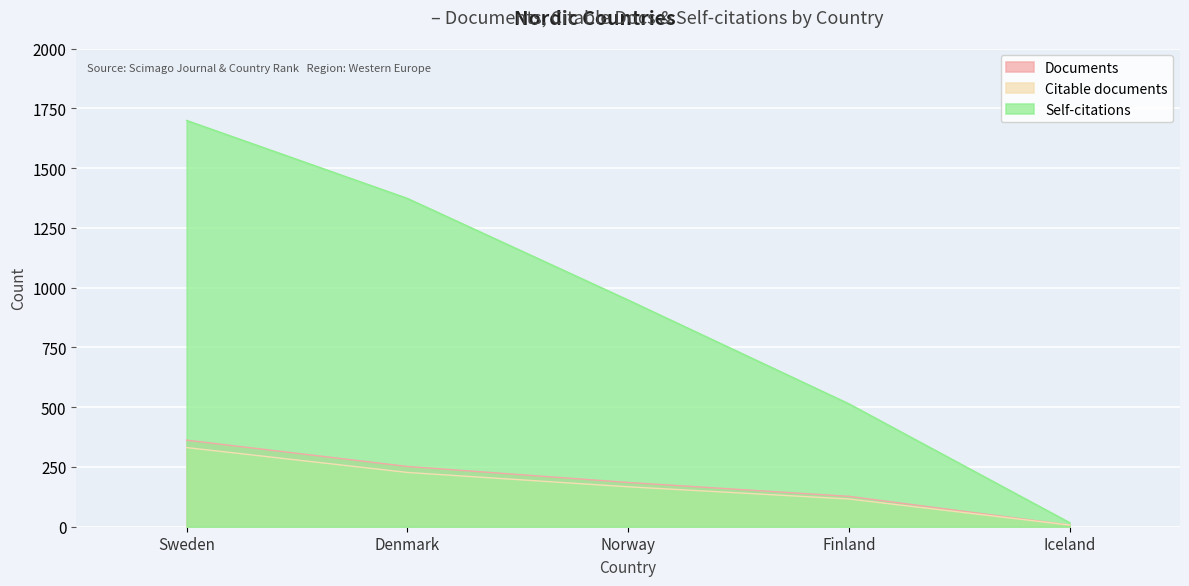

Reading left to right, list all the values displayed in this chart.

Documents: 362	252	185	127	7
Citable documents: 331	227	167	116	7
Self-citations: 1699	1373	948	514	17